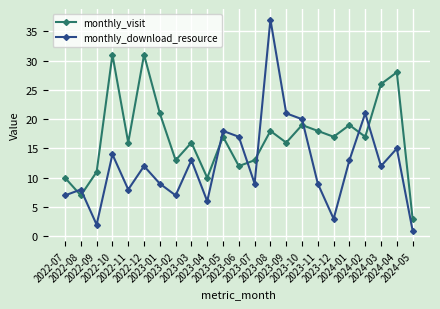

Reading left to right, what are all the values shown in this chart?

monthly_visit: 2022-07=10	2022-08=7	2022-09=11	2022-10=31	2022-11=16	2022-12=31	2023-01=21	2023-02=13	2023-03=16	2023-04=10	2023-05=17	2023-06=12	2023-07=13	2023-08=18	2023-09=16	2023-10=19	2023-11=18	2023-12=17	2024-01=19	2024-02=17	2024-03=26	2024-04=28	2024-05=3
monthly_download_resource: 2022-07=7	2022-08=8	2022-09=2	2022-10=14	2022-11=8	2022-12=12	2023-01=9	2023-02=7	2023-03=13	2023-04=6	2023-05=18	2023-06=17	2023-07=9	2023-08=37	2023-09=21	2023-10=20	2023-11=9	2023-12=3	2024-01=13	2024-02=21	2024-03=12	2024-04=15	2024-05=1